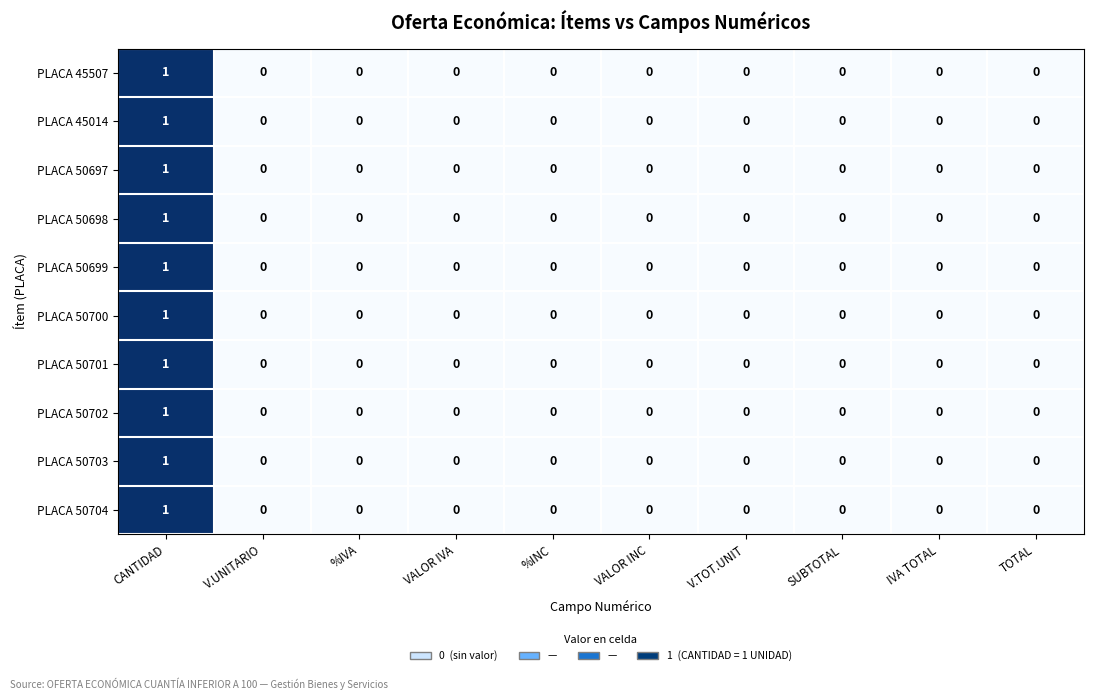

Count the PLACA 50697 values in the range 0 to 1.

10